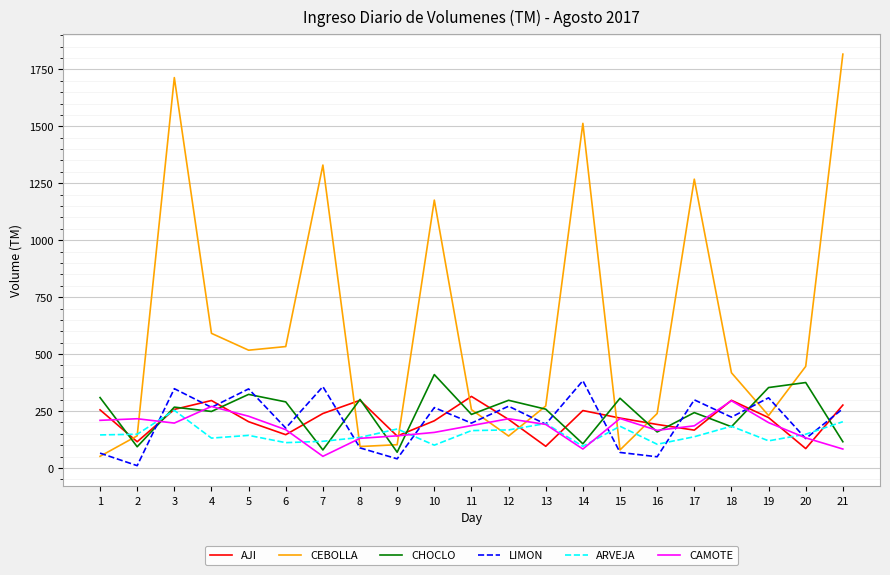

What is the sum of the CAMOTE values at 13 and 10?

347